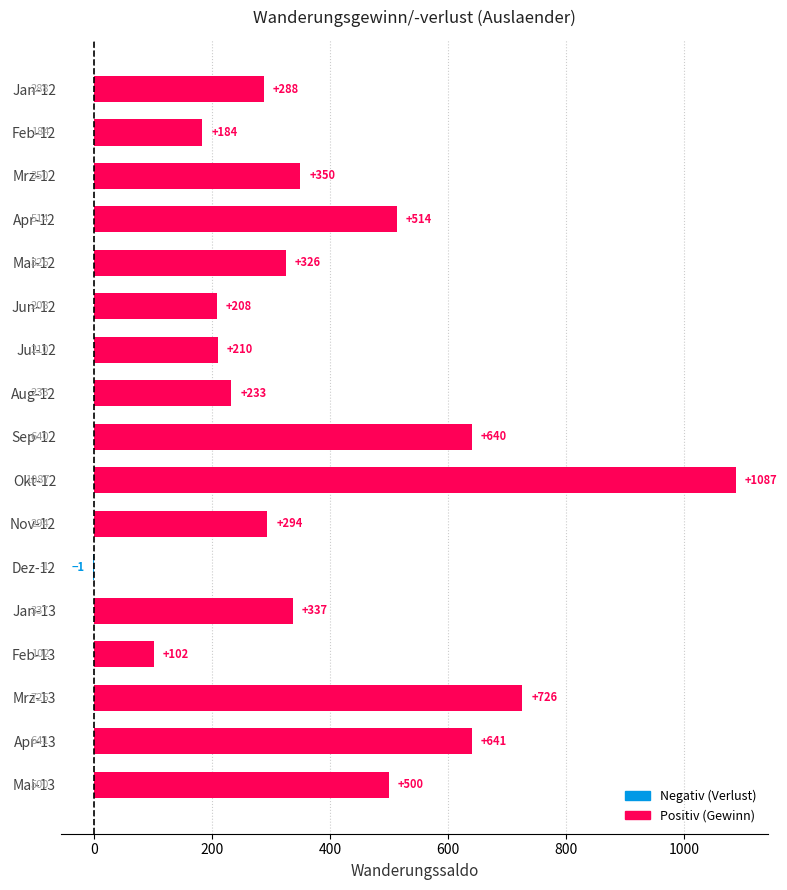

Read the value at Aug-12.

233